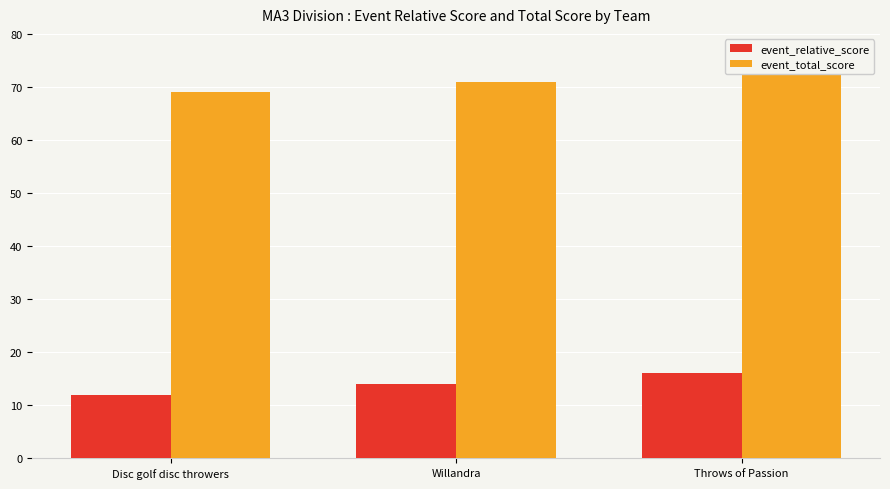

What position from the right is Disc golf disc throwers?

3